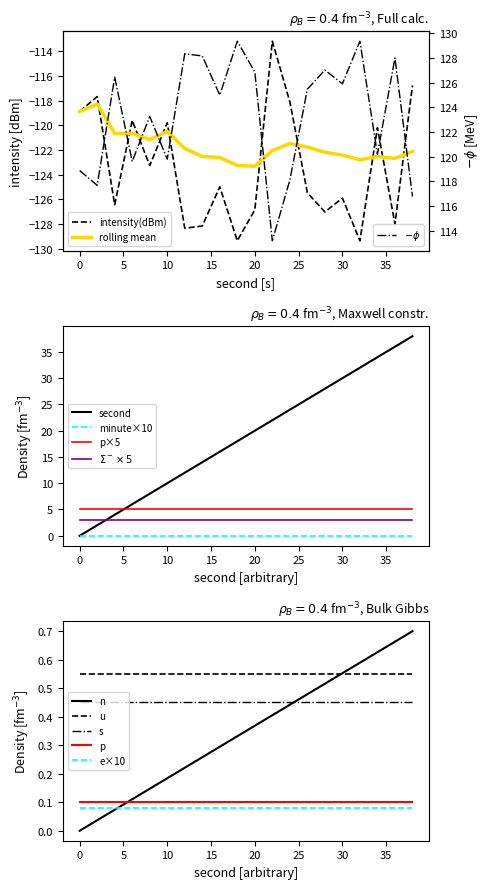

Is it true that second equals 16.0 at 16?

True